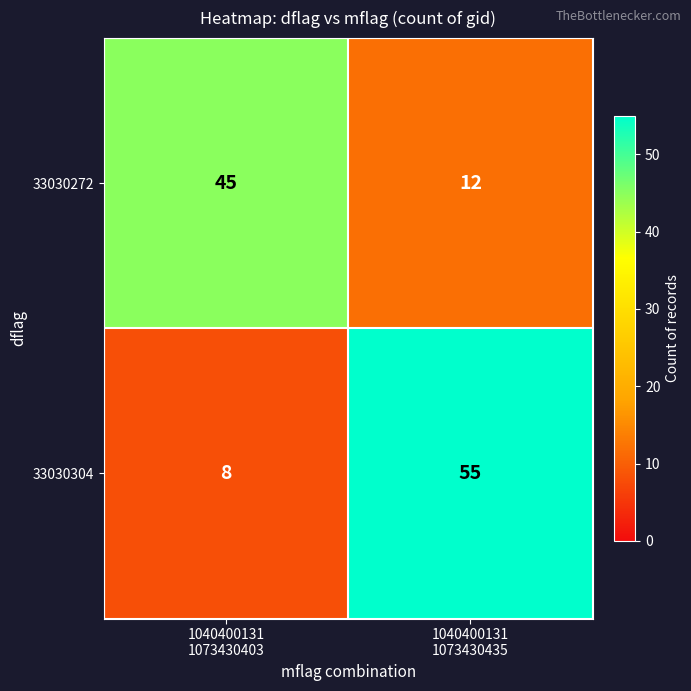

At which category is the sum across all series the highest?

1040400131
1073430435